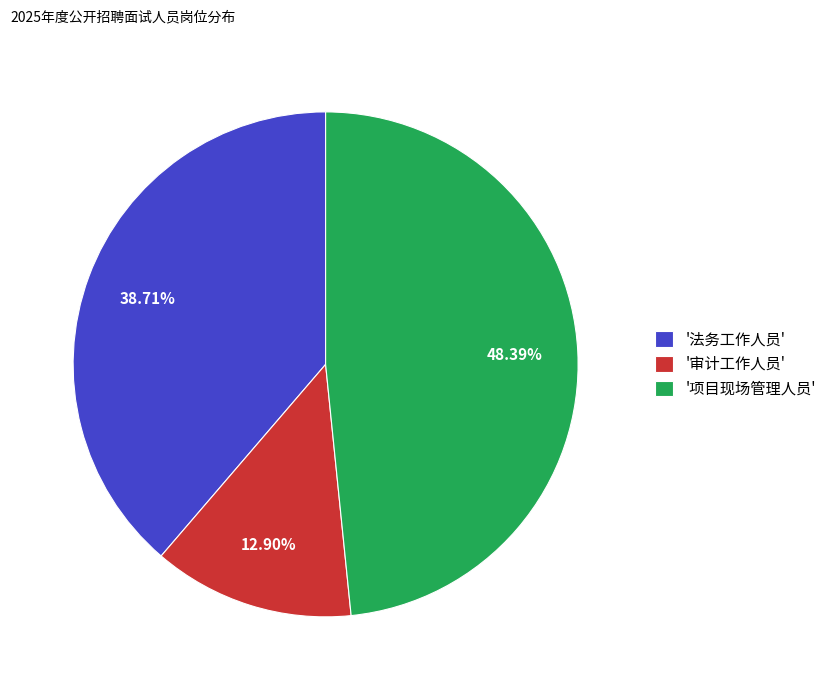

Do '审计工作人员' and '法务工作人员' together represent more than half of the pie?

Yes